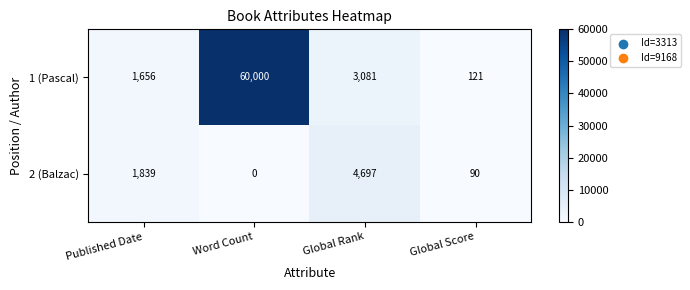

What is the difference between the 1 (Pascal) values at Global Rank and Word Count?

56919